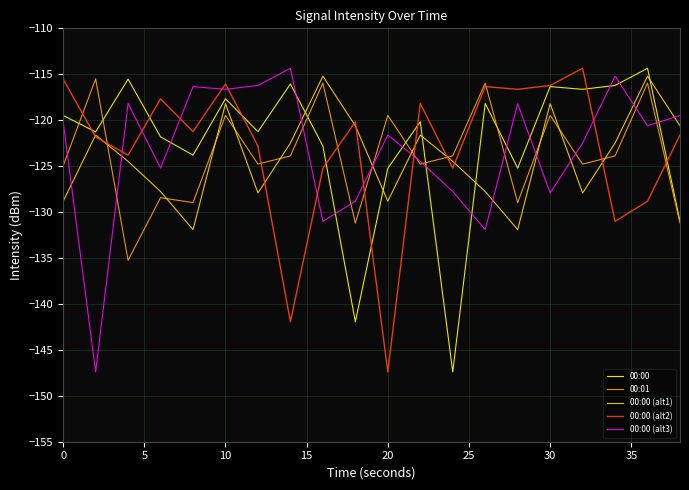

What is the minimum value shown in the chart?

-147.4